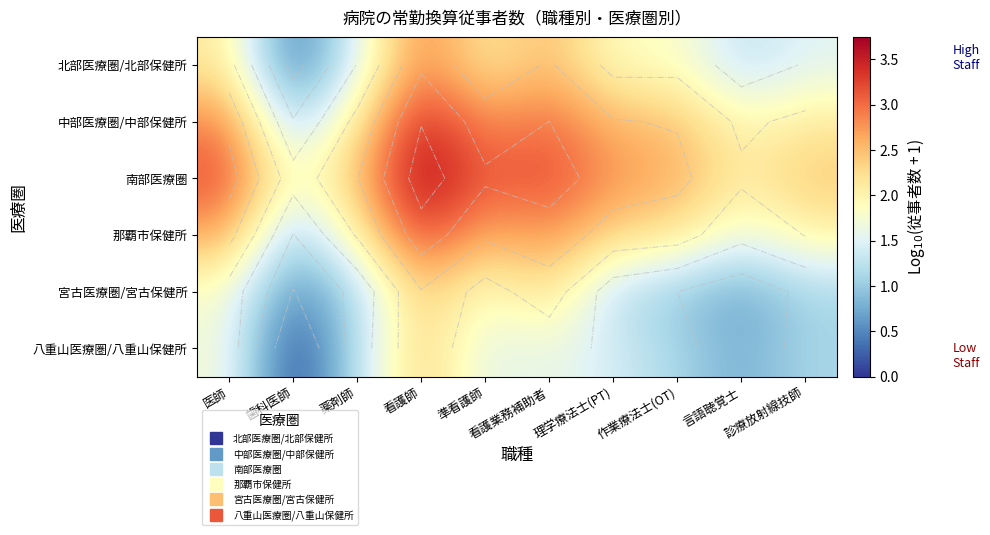

What is the maximum value shown in the chart?

3.7